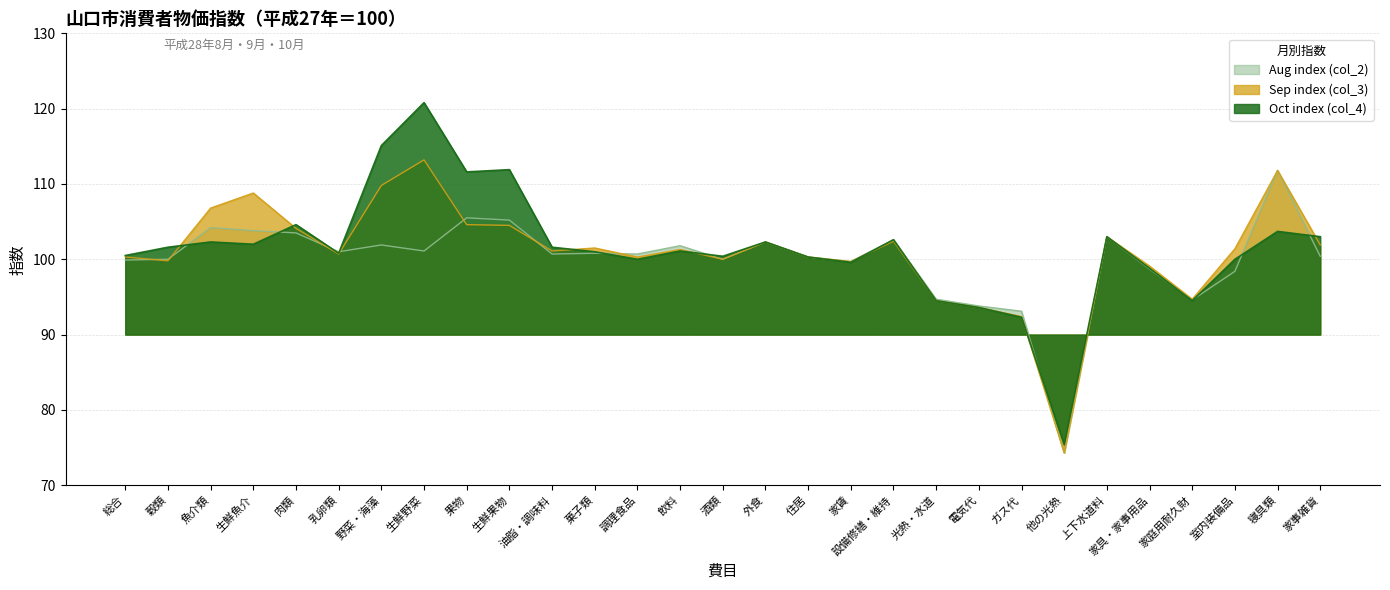

How many times do Sep index (col_3) and Aug index (col_2) cross each other?

7